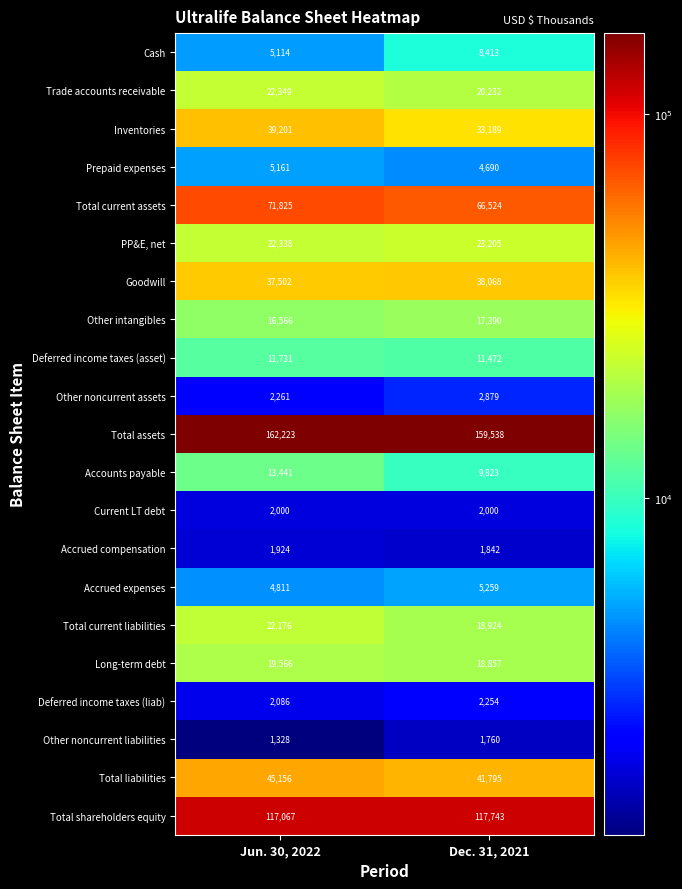

Which series has the widest spread of values?

Inventories